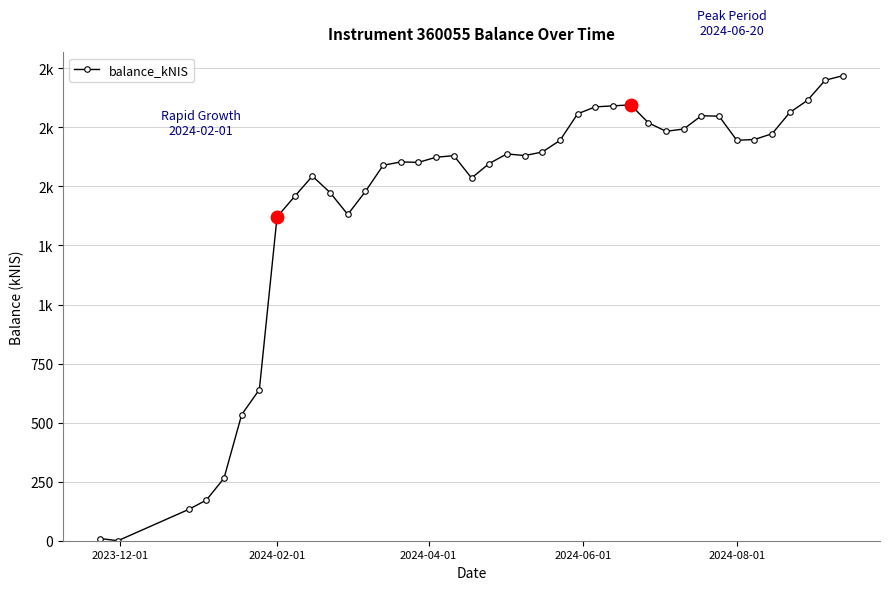

What is the sum of all values?

57133.5